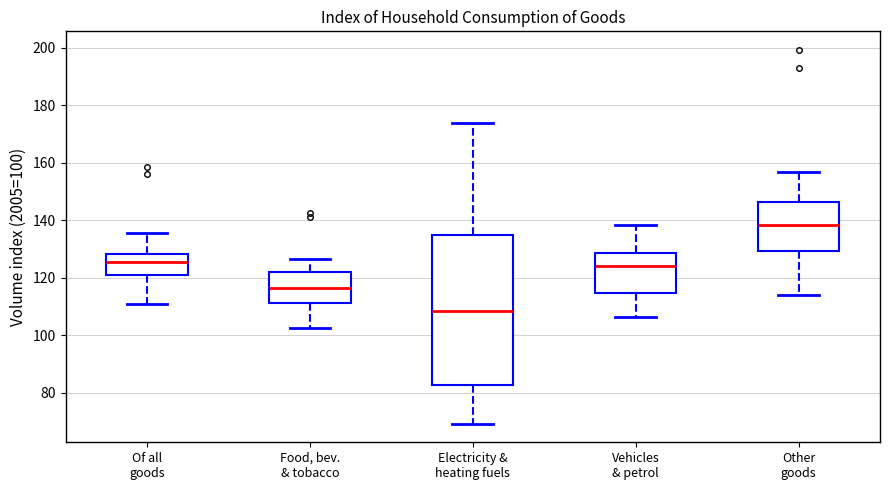

Reading left to right, read every box against the y-axis: the position of its median line, the range the box covers, and the ends of its whiskers. The values are not printed on the chart, so give them approximately, as read against the axis.

Of all goods: median 126, box 120 to 128, whiskers 110 to 136
Food, bev. & tobacco: median 116, box 112 to 122, whiskers 102 to 126
Electricity & heating fuels: median 108, box 82 to 134, whiskers 70 to 174
Vehicles & petrol: median 124, box 114 to 128, whiskers 106 to 138
Other goods: median 138, box 130 to 146, whiskers 114 to 156